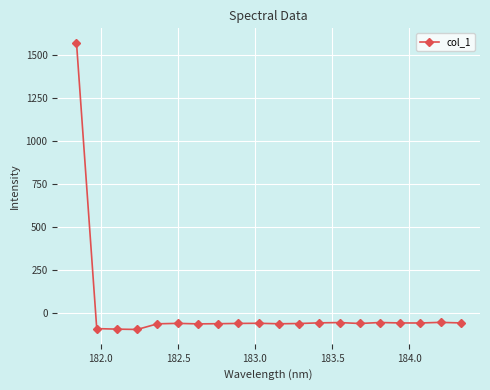

What is the difference between the second highest and second lowest values?

39.4